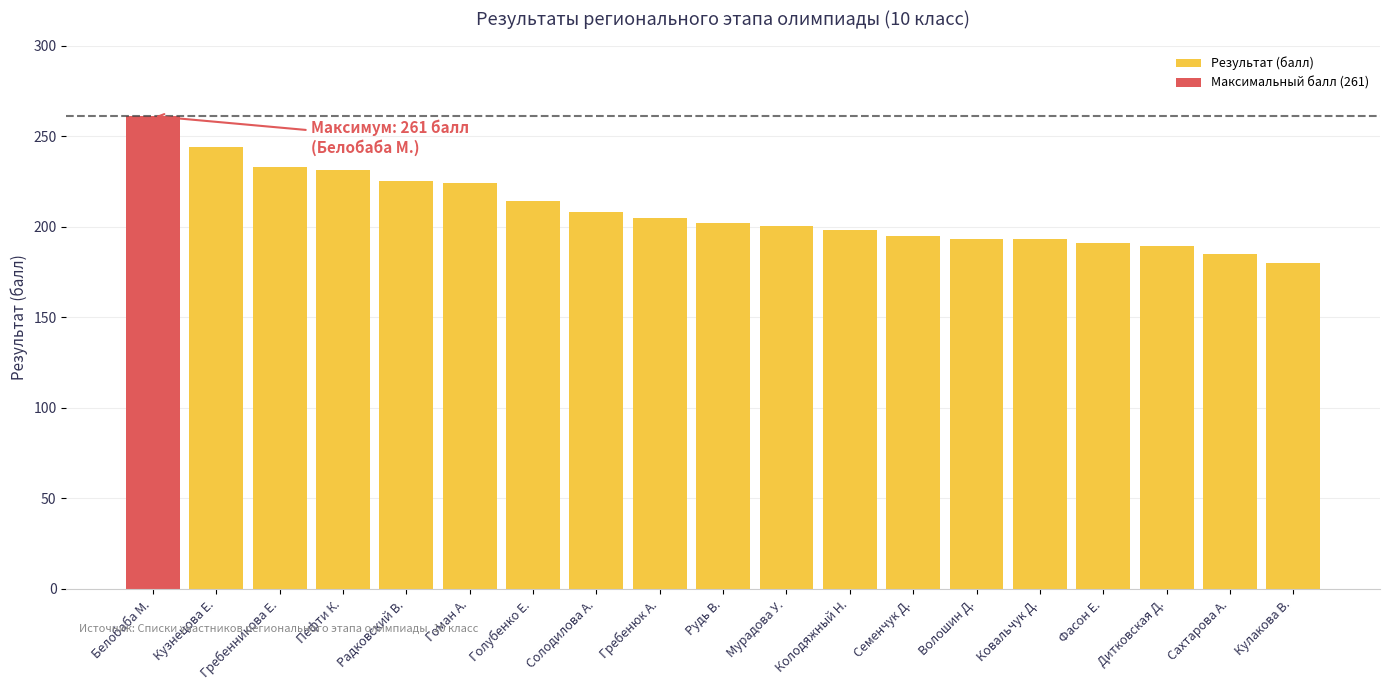

True or false: the data shows 400.6 at Радковский В..

False